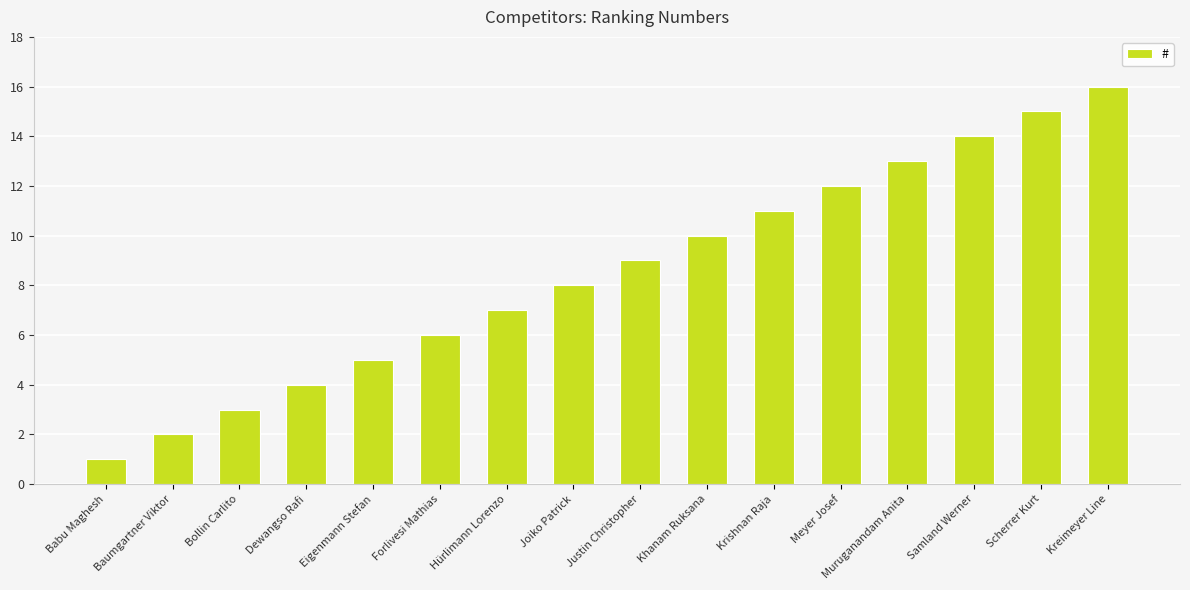

What is the sum of the values at Eigenmann Stefan and Hürlimann Lorenzo?

12